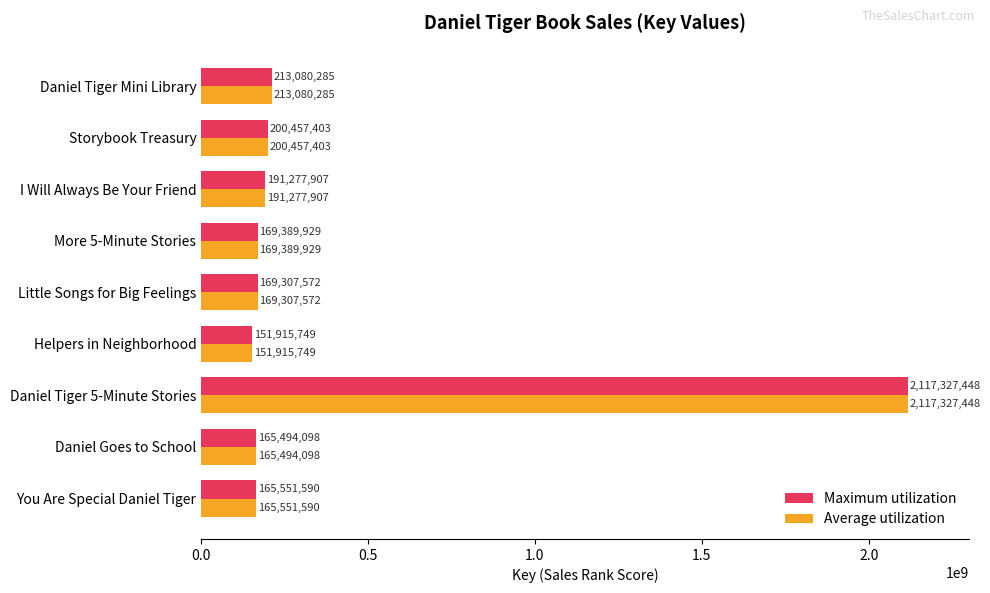

Count the number of data series in this chart.

2